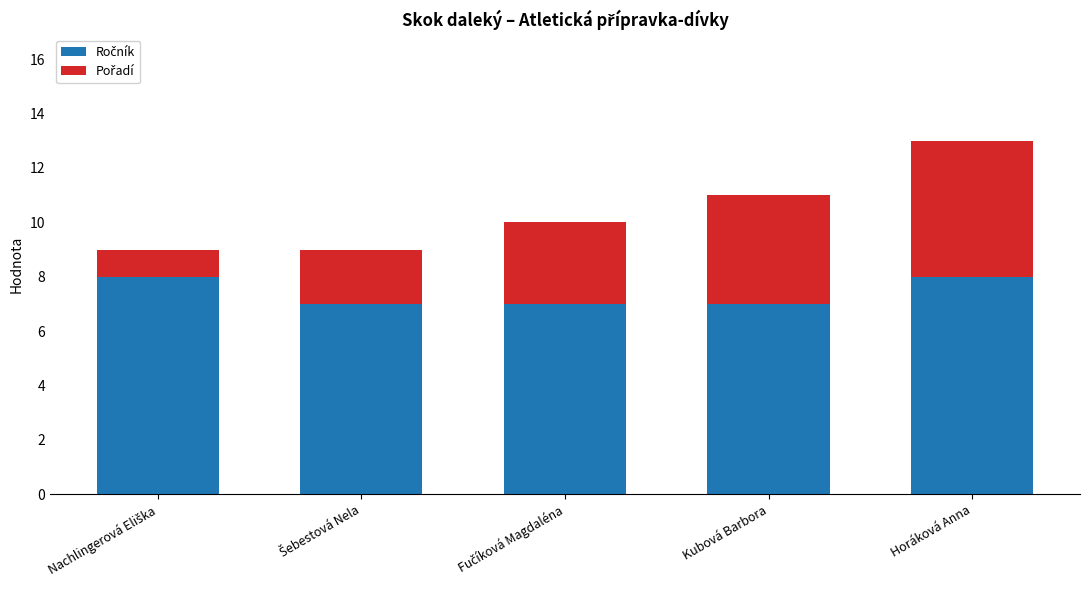

List the labels in order of Pořadí value, smallest first.

Nachlingerová Eliška, Šebestová Nela, Fučíková Magdaléna, Kubová Barbora, Horáková Anna